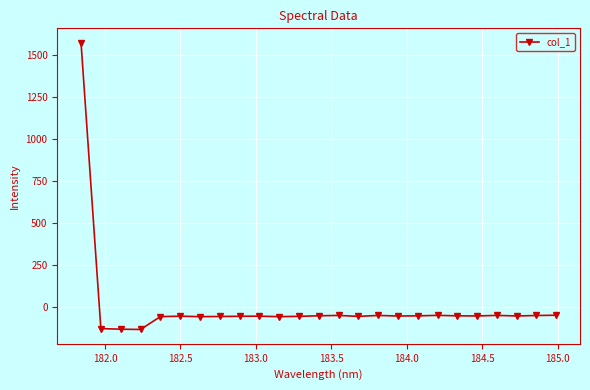

What is the minimum value shown in the chart?

-130.5